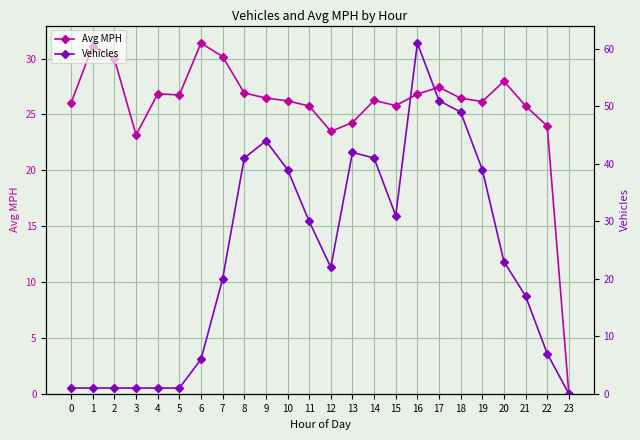

What is the approximate value of Avg MPH at 13?

24.3